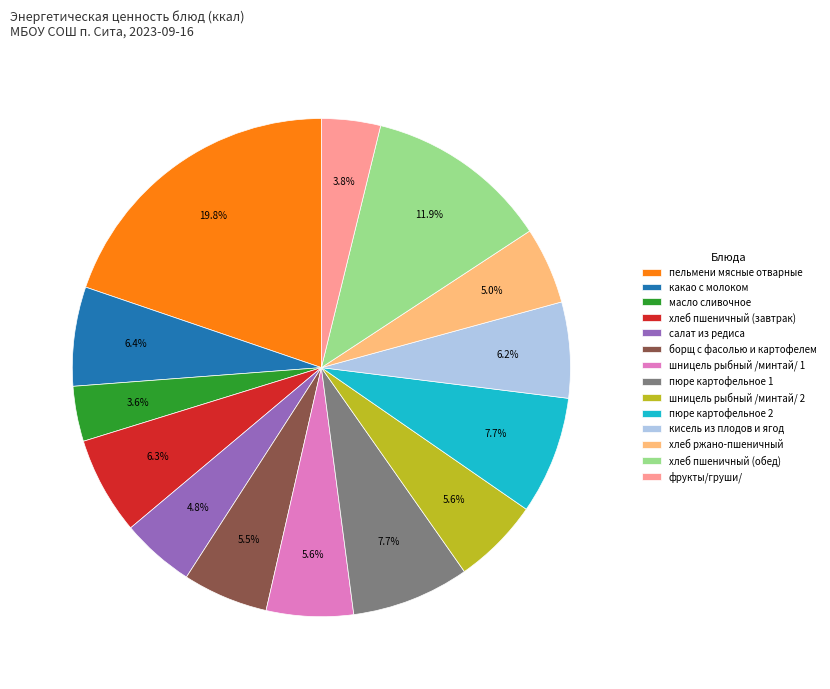

What is the ratio of the value at салат из редиса to the value at пюре картофельное 1?

0.6